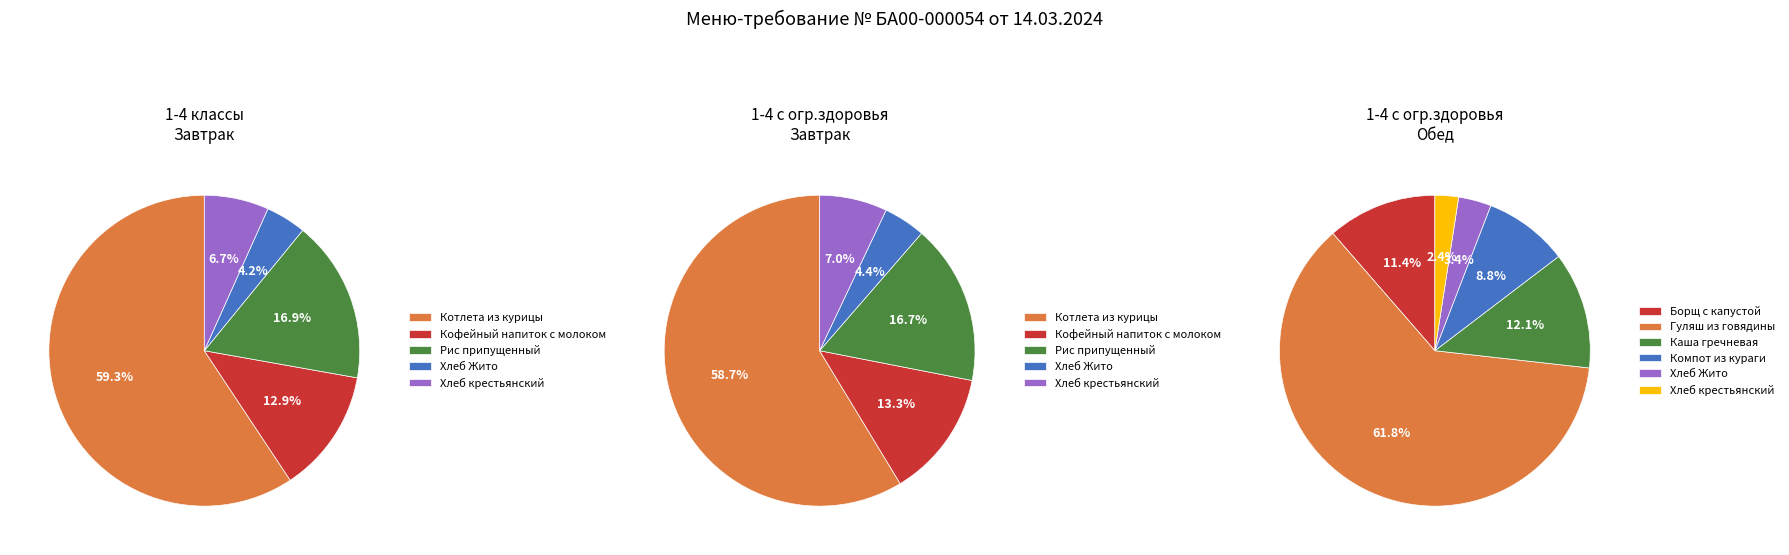

Rank the series at Хлеб крестьянский from highest to lowest value.

1-4 классы с огр.здоровья Завтрак, 1-4 классы Завтрак, 1-4 классы с огр.здоровья Обед